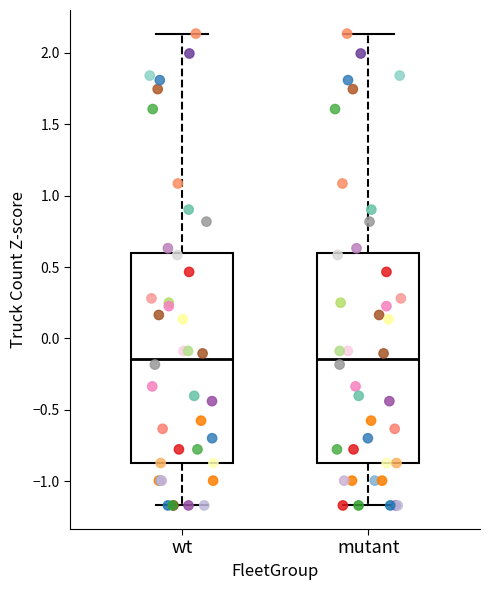

Reading left to right, read every box against the y-axis: the position of its median line, the range the box covers, and the ends of its whiskers. The values are not printed on the chart, so give them approximately, as read against the axis.

wt: median -0.15, box -0.85 to 0.60, whiskers -1.15 to 2.15
mutant: median -0.15, box -0.85 to 0.60, whiskers -1.15 to 2.15